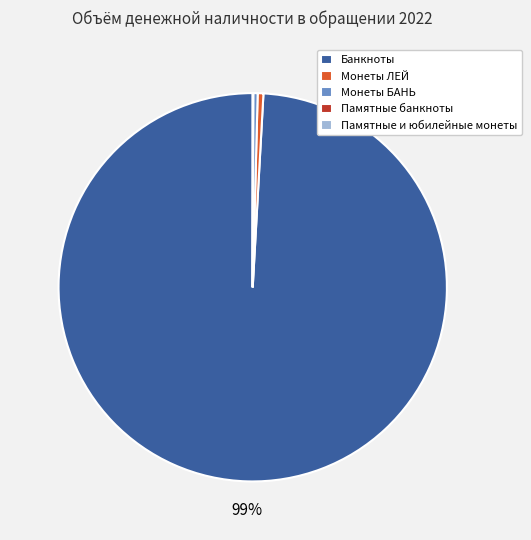

To the nearest percent, what is the average slice percentage?

20%